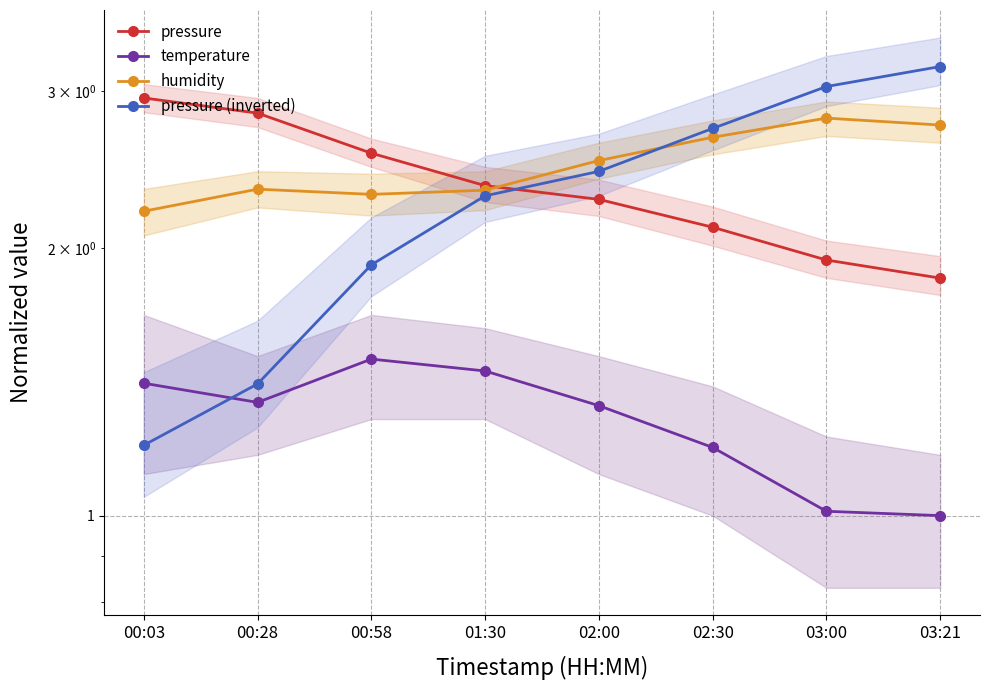

Read the pressure (inverted) value at 03:00.

3.0